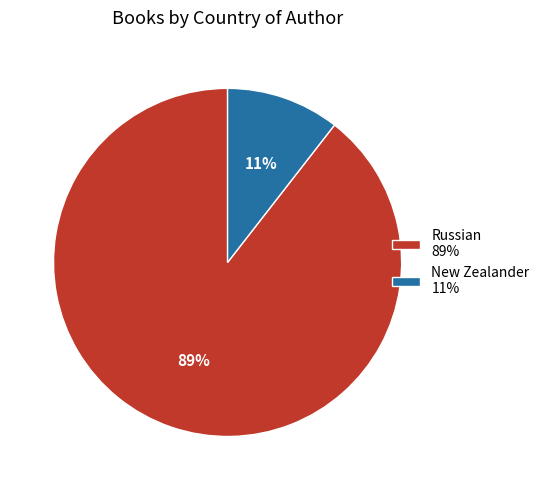

Is it true that New Zealander is 11% of the pie?

True